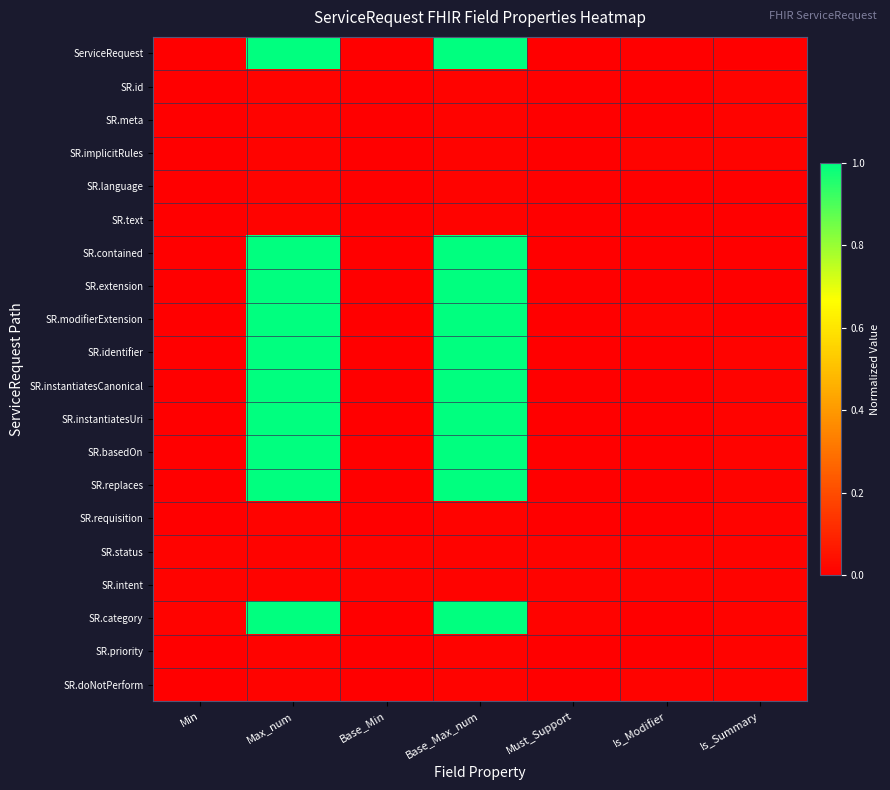

Reading right to left, extract all data points from this chart.

ServiceRequest: Is_Summary=0.0	Is_Modifier=0.0	Must_Support=0.0	Base_Max_num=1.0	Base_Min=0.0	Max_num=1.0	Min=0.0
SR.id: Is_Summary=0.0	Is_Modifier=0.0	Must_Support=0.0	Base_Max_num=0.0	Base_Min=0.0	Max_num=0.0	Min=0.0
SR.meta: Is_Summary=0.0	Is_Modifier=0.0	Must_Support=0.0	Base_Max_num=0.0	Base_Min=0.0	Max_num=0.0	Min=0.0
SR.implicitRules: Is_Summary=0.0	Is_Modifier=0.0	Must_Support=0.0	Base_Max_num=0.0	Base_Min=0.0	Max_num=0.0	Min=0.0
SR.language: Is_Summary=0.0	Is_Modifier=0.0	Must_Support=0.0	Base_Max_num=0.0	Base_Min=0.0	Max_num=0.0	Min=0.0
SR.text: Is_Summary=0.0	Is_Modifier=0.0	Must_Support=0.0	Base_Max_num=0.0	Base_Min=0.0	Max_num=0.0	Min=0.0
SR.contained: Is_Summary=0.0	Is_Modifier=0.0	Must_Support=0.0	Base_Max_num=1.0	Base_Min=0.0	Max_num=1.0	Min=0.0
SR.extension: Is_Summary=0.0	Is_Modifier=0.0	Must_Support=0.0	Base_Max_num=1.0	Base_Min=0.0	Max_num=1.0	Min=0.0
SR.modifierExtension: Is_Summary=0.0	Is_Modifier=0.0	Must_Support=0.0	Base_Max_num=1.0	Base_Min=0.0	Max_num=1.0	Min=0.0
SR.identifier: Is_Summary=0.0	Is_Modifier=0.0	Must_Support=0.0	Base_Max_num=1.0	Base_Min=0.0	Max_num=1.0	Min=0.0
SR.instantiatesCanonical: Is_Summary=0.0	Is_Modifier=0.0	Must_Support=0.0	Base_Max_num=1.0	Base_Min=0.0	Max_num=1.0	Min=0.0
SR.instantiatesUri: Is_Summary=0.0	Is_Modifier=0.0	Must_Support=0.0	Base_Max_num=1.0	Base_Min=0.0	Max_num=1.0	Min=0.0
SR.basedOn: Is_Summary=0.0	Is_Modifier=0.0	Must_Support=0.0	Base_Max_num=1.0	Base_Min=0.0	Max_num=1.0	Min=0.0
SR.replaces: Is_Summary=0.0	Is_Modifier=0.0	Must_Support=0.0	Base_Max_num=1.0	Base_Min=0.0	Max_num=1.0	Min=0.0
SR.requisition: Is_Summary=0.0	Is_Modifier=0.0	Must_Support=0.0	Base_Max_num=0.0	Base_Min=0.0	Max_num=0.0	Min=0.0
SR.status: Is_Summary=0.0	Is_Modifier=0.0	Must_Support=0.0	Base_Max_num=0.0	Base_Min=0.0	Max_num=0.0	Min=0.0
SR.intent: Is_Summary=0.0	Is_Modifier=0.0	Must_Support=0.0	Base_Max_num=0.0	Base_Min=0.0	Max_num=0.0	Min=0.0
SR.category: Is_Summary=0.0	Is_Modifier=0.0	Must_Support=0.0	Base_Max_num=1.0	Base_Min=0.0	Max_num=1.0	Min=0.0
SR.priority: Is_Summary=0.0	Is_Modifier=0.0	Must_Support=0.0	Base_Max_num=0.0	Base_Min=0.0	Max_num=0.0	Min=0.0
SR.doNotPerform: Is_Summary=0.0	Is_Modifier=0.0	Must_Support=0.0	Base_Max_num=0.0	Base_Min=0.0	Max_num=0.0	Min=0.0